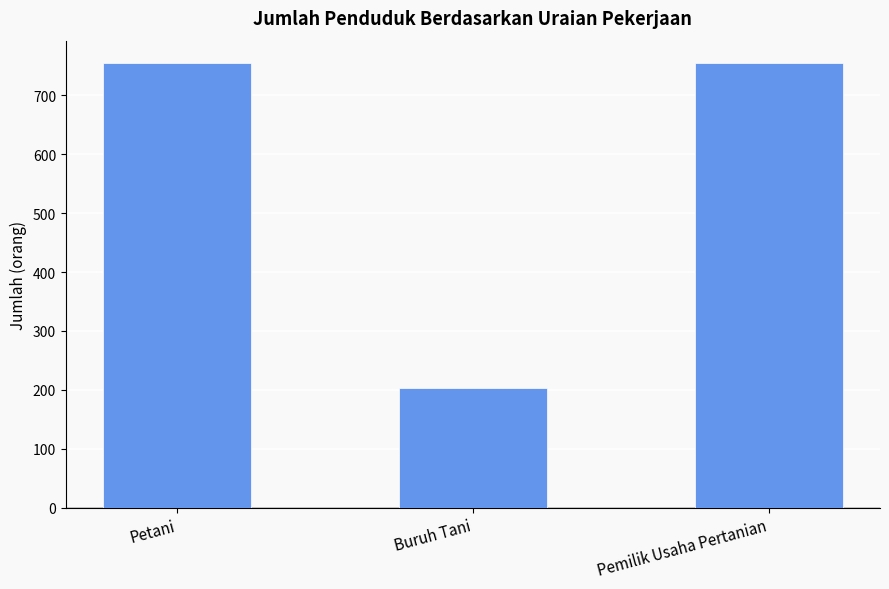

What value does the data have at Petani?

755